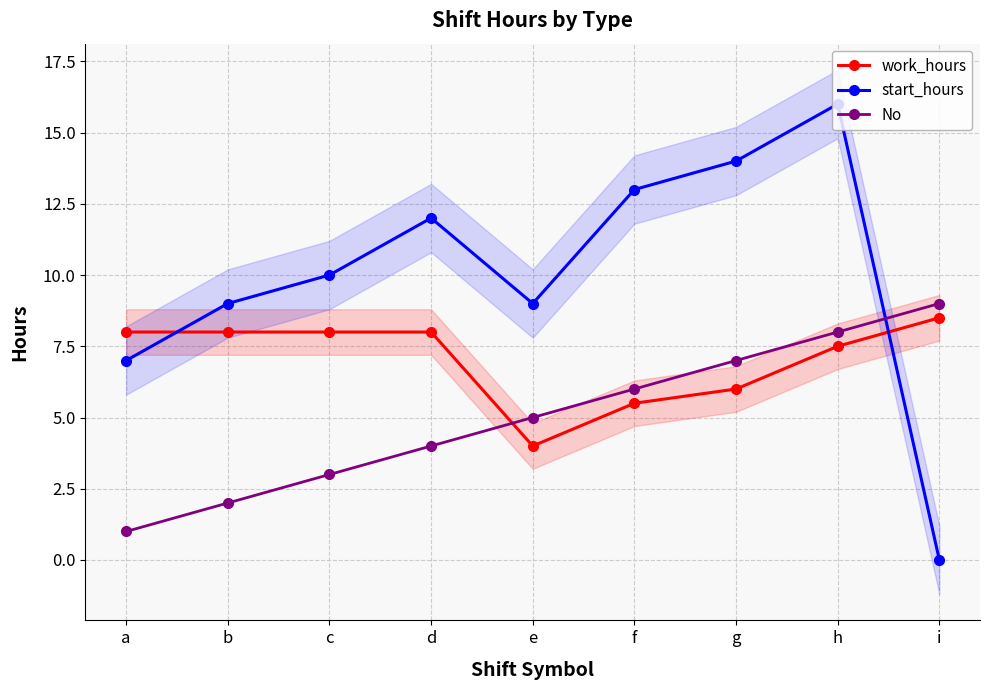

Reading right to left, what are all the values shown in this chart?

work_hours: i=8.5	h=7.5	g=6.0	f=5.5	e=4.0	d=8.0	c=8.0	b=8.0	a=8.0
start_hours: i=0.0	h=16.0	g=14.0	f=13.0	e=9.0	d=12.0	c=10.0	b=9.0	a=7.0
No: i=9.0	h=8.0	g=7.0	f=6.0	e=5.0	d=4.0	c=3.0	b=2.0	a=1.0